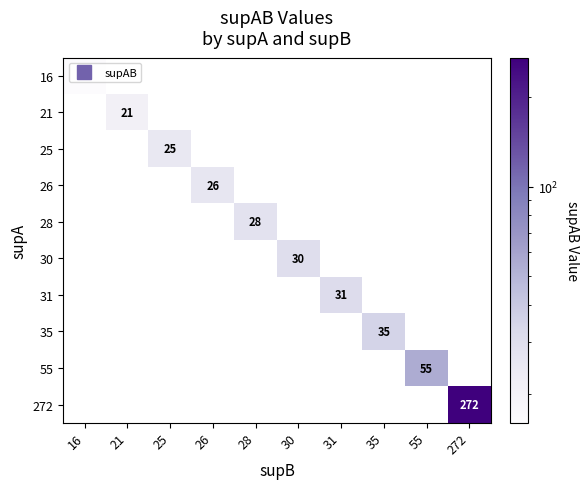

List the series in order of their peak value, lowest first.

16, 21, 25, 26, 28, 30, 31, 35, 55, 272